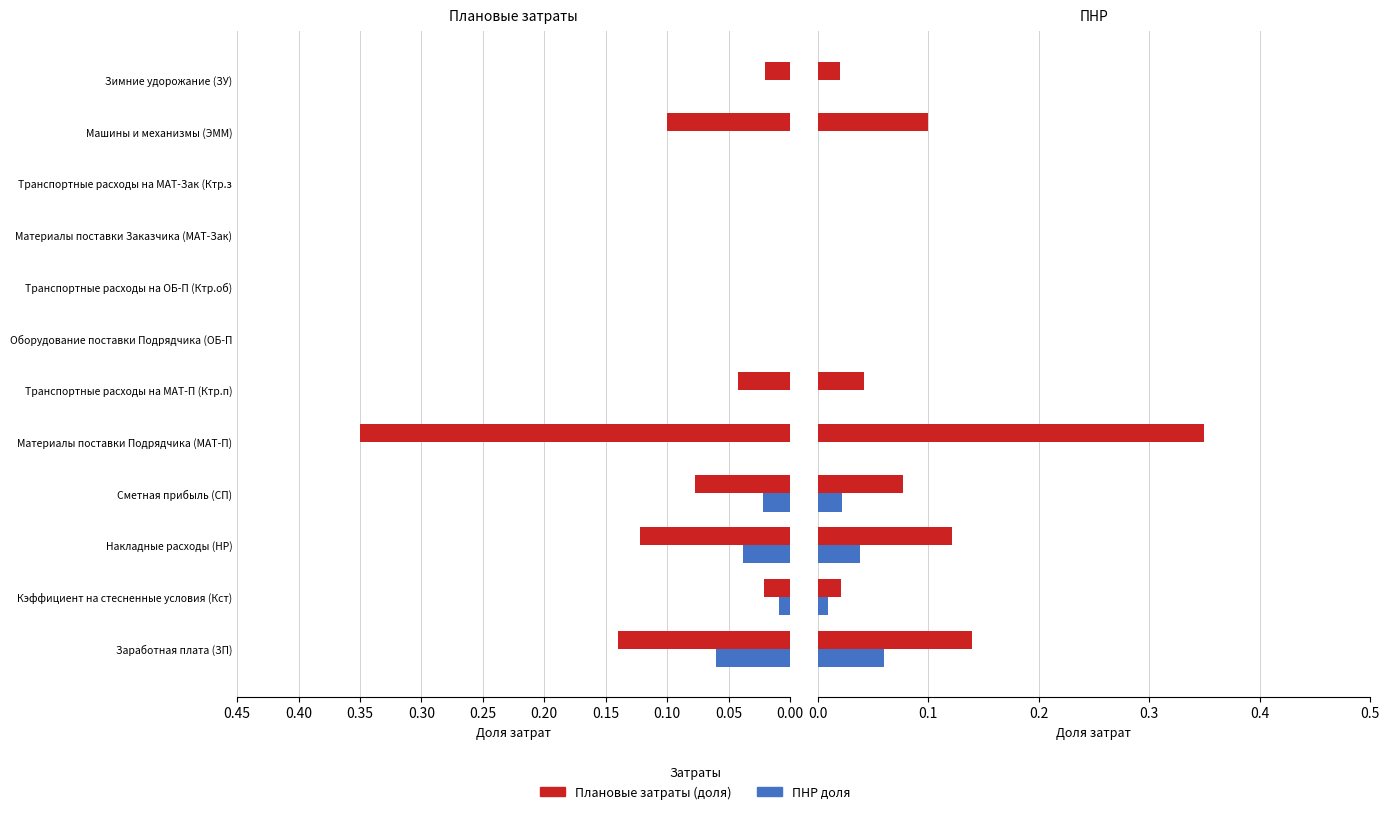

What is the average value of the Плановые затраты (доля) series?

0.1